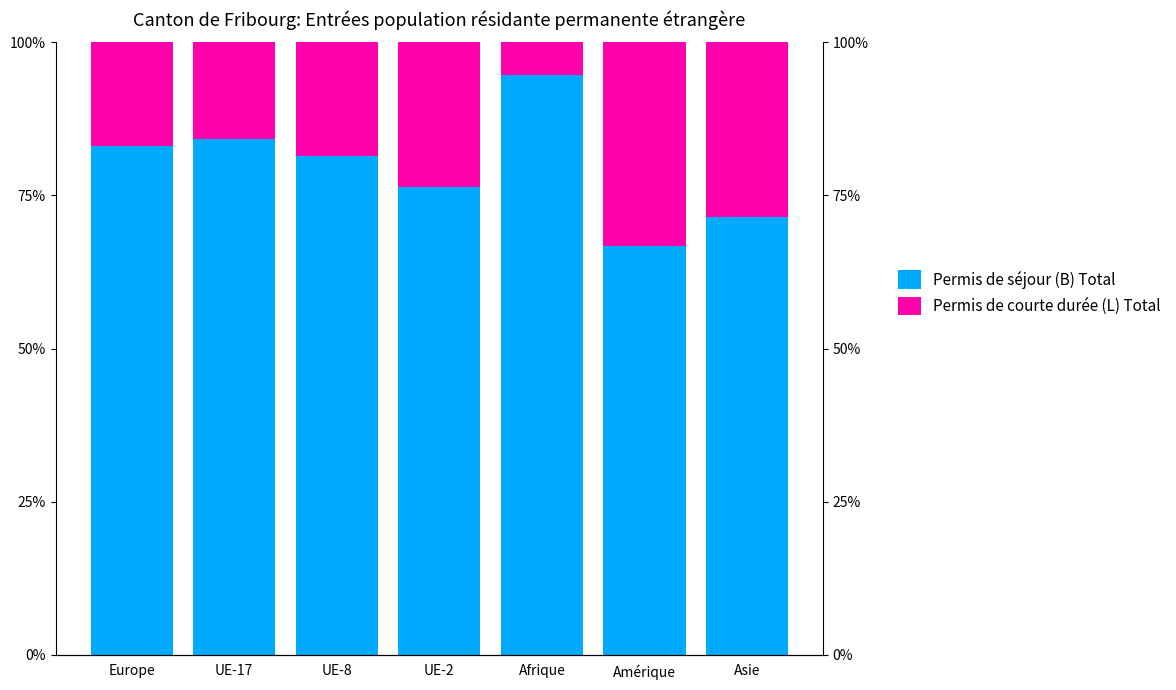

Between Europe and Amérique, which is larger?

Europe